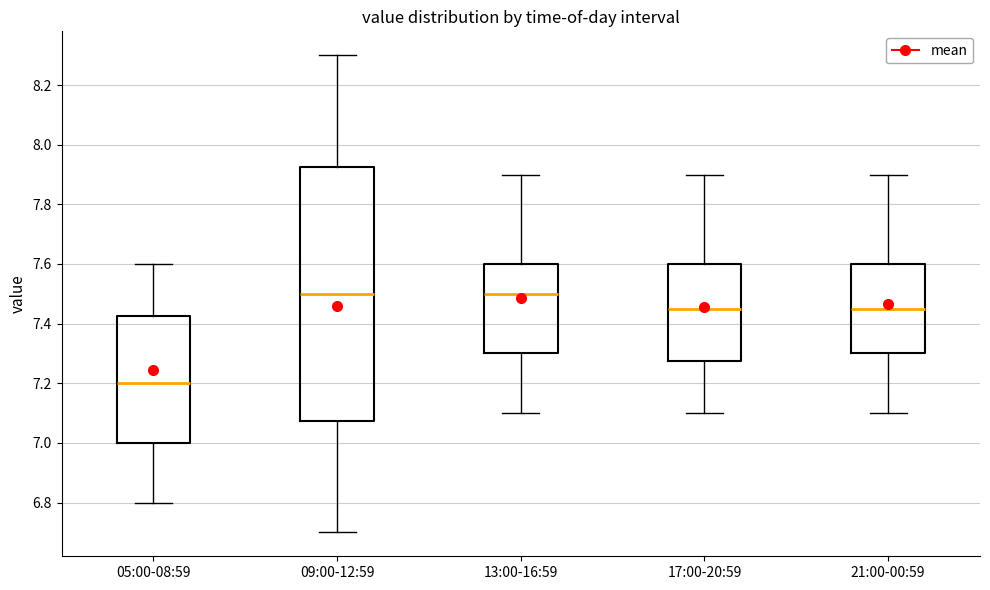

Reading left to right, transcribe this box plot: for each box, give where its median line is, the range the box spans, and where its two whiskers end, as read against the y-axis. The values are not printed on the chart, so give them approximately, as read against the axis.

05:00-08:59: median 7.20, box 7.00 to 7.42, whiskers 6.80 to 7.60
09:00-12:59: median 7.50, box 7.08 to 7.92, whiskers 6.70 to 8.30
13:00-16:59: median 7.50, box 7.30 to 7.60, whiskers 7.10 to 7.90
17:00-20:59: median 7.46, box 7.28 to 7.60, whiskers 7.10 to 7.90
21:00-00:59: median 7.46, box 7.30 to 7.60, whiskers 7.10 to 7.90